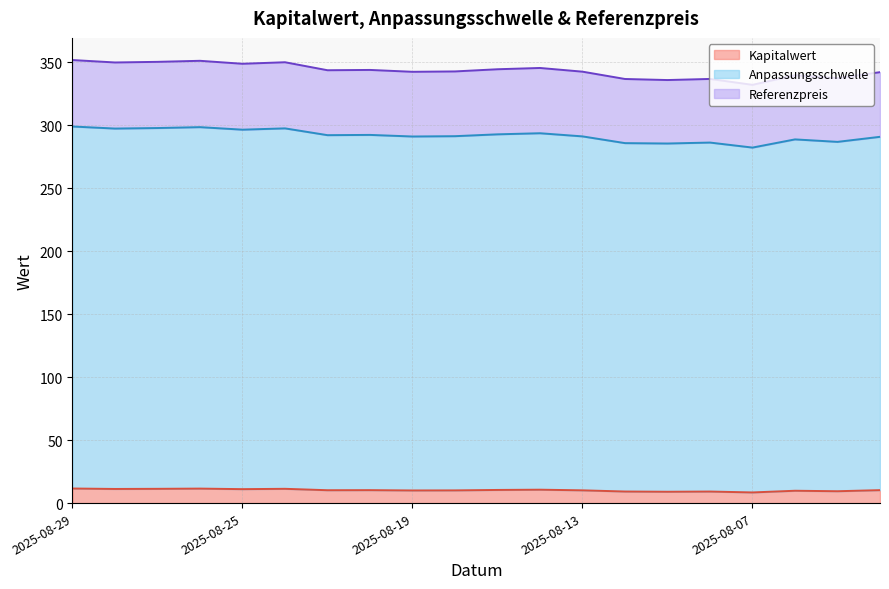

What are all the series names shown in the legend?

Kapitalwert, Anpassungsschwelle, Referenzpreis